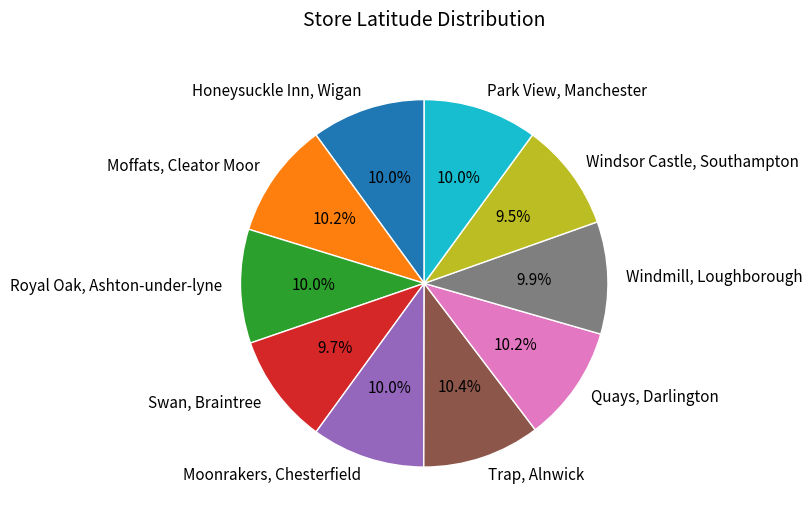

Does Moffats, Cleator Moor account for over 50% of the chart?

No